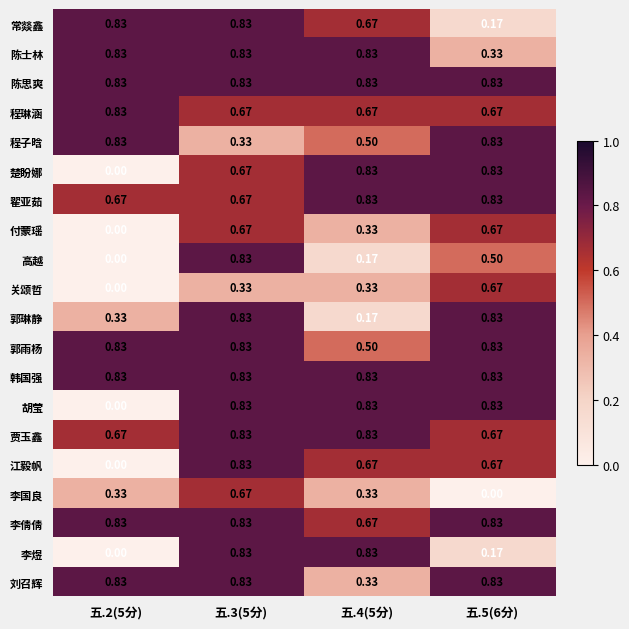

Is the value of 高越 at 五.3(5分) greater than the value of 李国良 at 五.4(5分)?

Yes